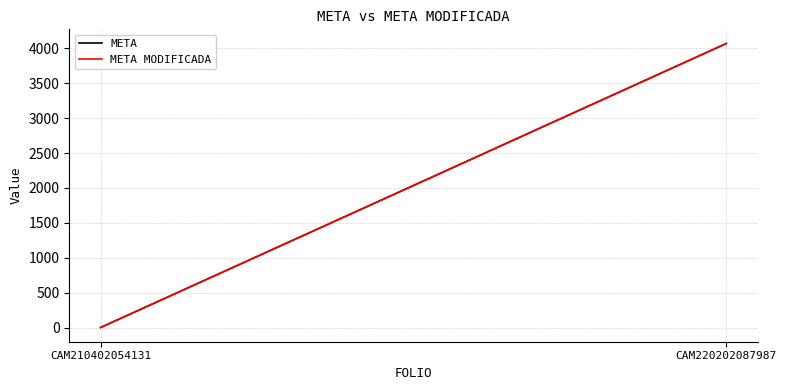

How many lines are shown in the chart?

2